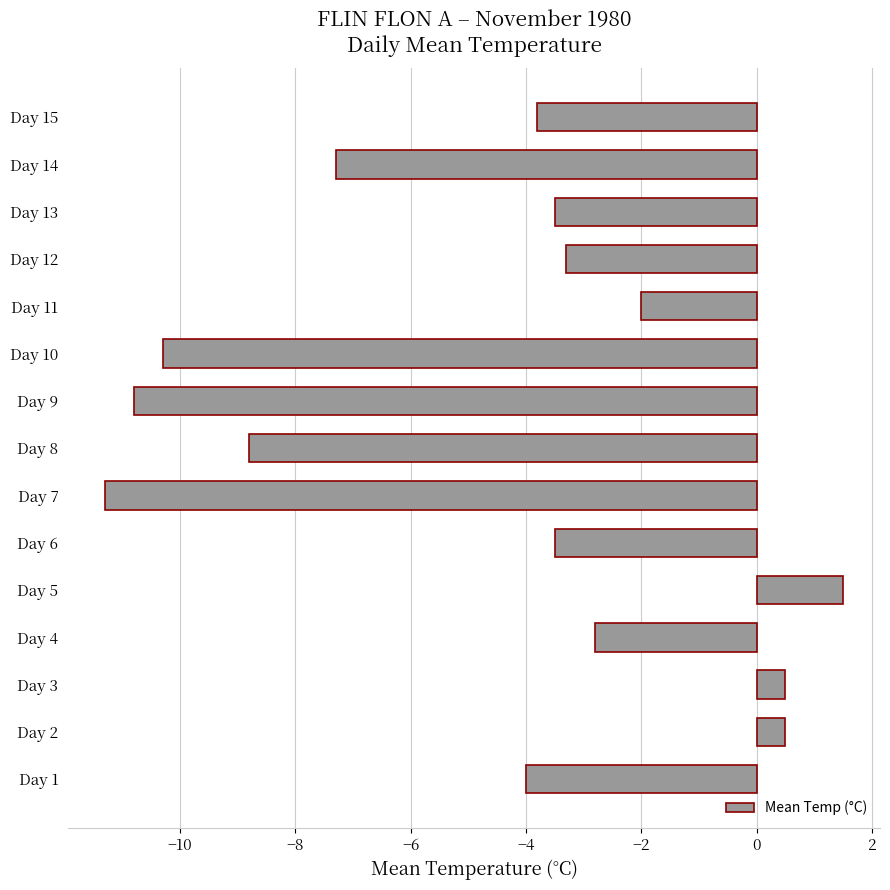

Which has a higher value, Day 14 or Day 8?

Day 14